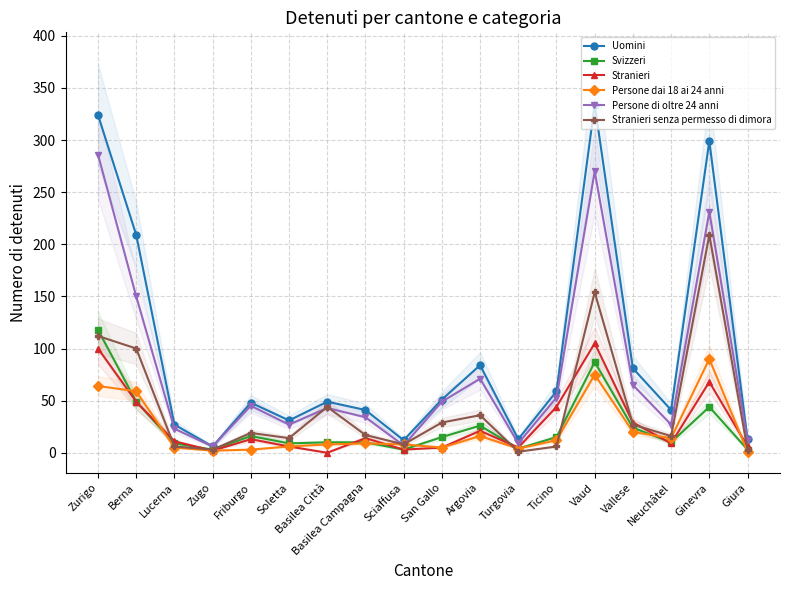

What is the sum of all Svizzeri values?

455